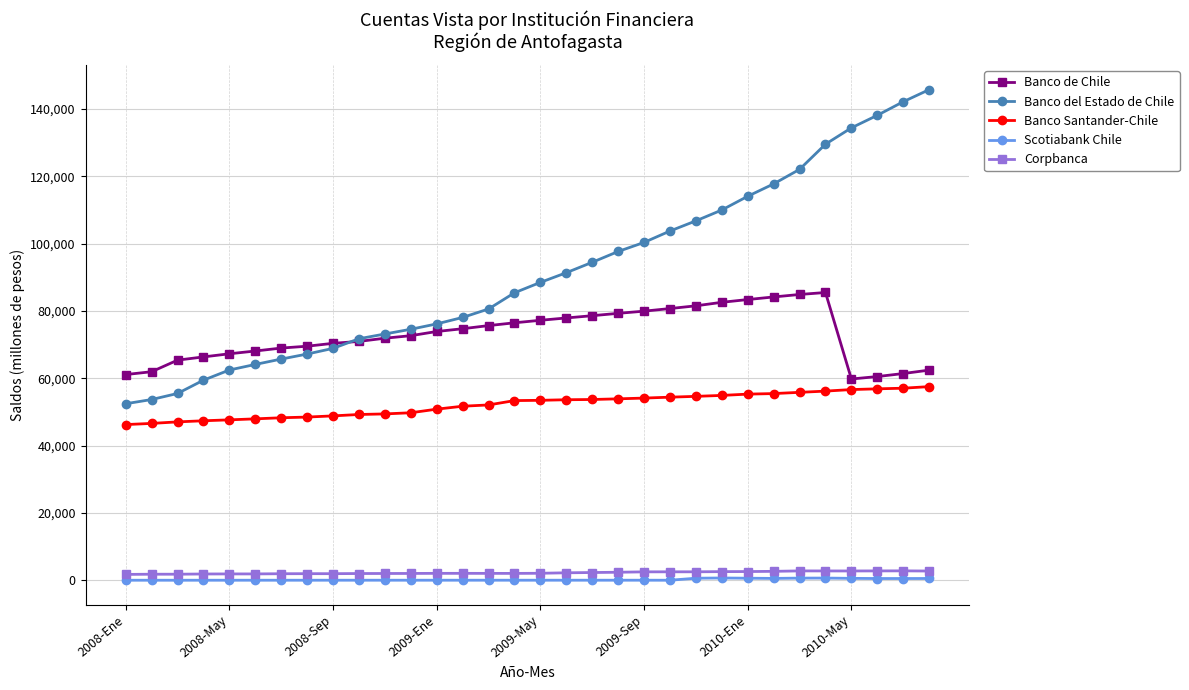

True or false: Scotiabank Chile and Banco Santander-Chile cross at least once.

False